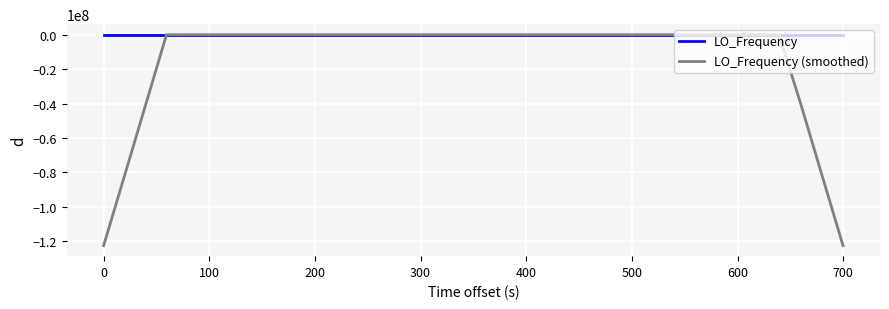

Which series has the largest range (max minus min)?

LO_Frequency (smoothed)